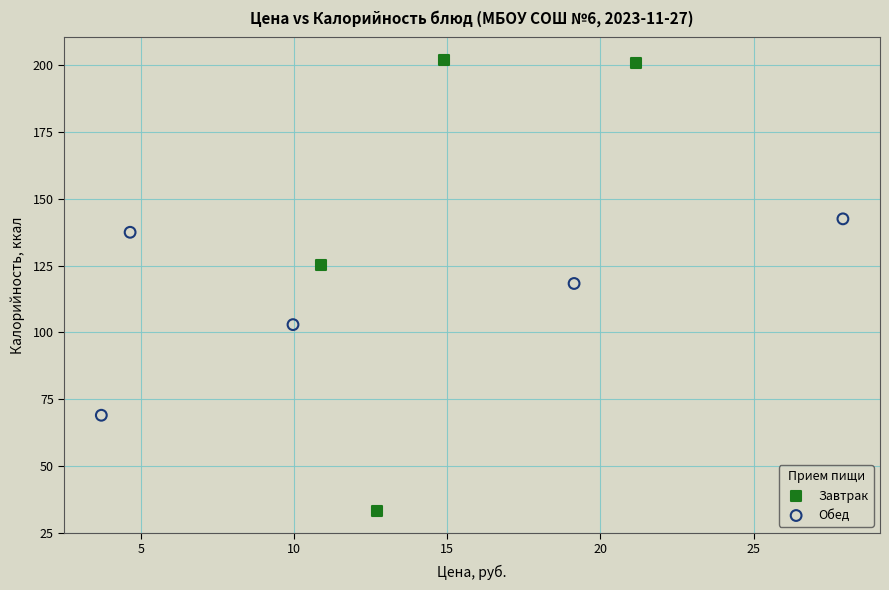

What are all the series names shown in the legend?

Завтрак, Обед